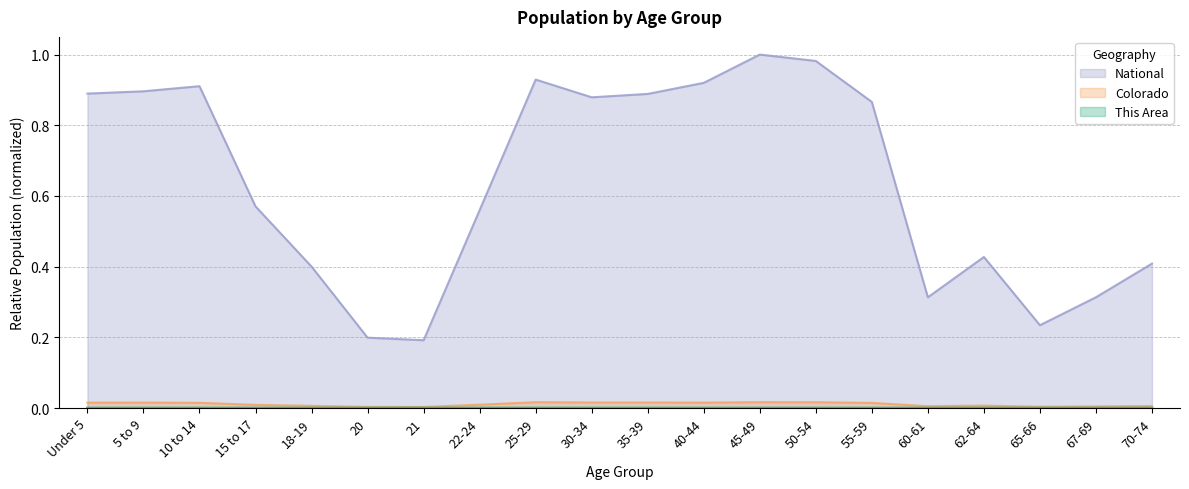

Reading left to right, extract all data points from this chart.

This Area: Under 5=0.0	5 to 9=0.0	10 to 14=0.0	15 to 17=0.0	18-19=0.0	20=0.0	21=0.0	22-24=0.0	25-29=0.0	30-34=0.0	35-39=0.0	40-44=0.0	45-49=0.0	50-54=0.0	55-59=0.0	60-61=0.0	62-64=0.0	65-66=0.0	67-69=0.0	70-74=0.0
Colorado: Under 5=0.0	5 to 9=0.0	10 to 14=0.0	15 to 17=0.0	18-19=0.0	20=0.0	21=0.0	22-24=0.0	25-29=0.0	30-34=0.0	35-39=0.0	40-44=0.0	45-49=0.0	50-54=0.0	55-59=0.0	60-61=0.0	62-64=0.0	65-66=0.0	67-69=0.0	70-74=0.0
National: Under 5=0.9	5 to 9=0.9	10 to 14=0.9	15 to 17=0.6	18-19=0.4	20=0.2	21=0.2	22-24=0.6	25-29=0.9	30-34=0.9	35-39=0.9	40-44=0.9	45-49=1.0	50-54=1.0	55-59=0.9	60-61=0.3	62-64=0.4	65-66=0.2	67-69=0.3	70-74=0.4